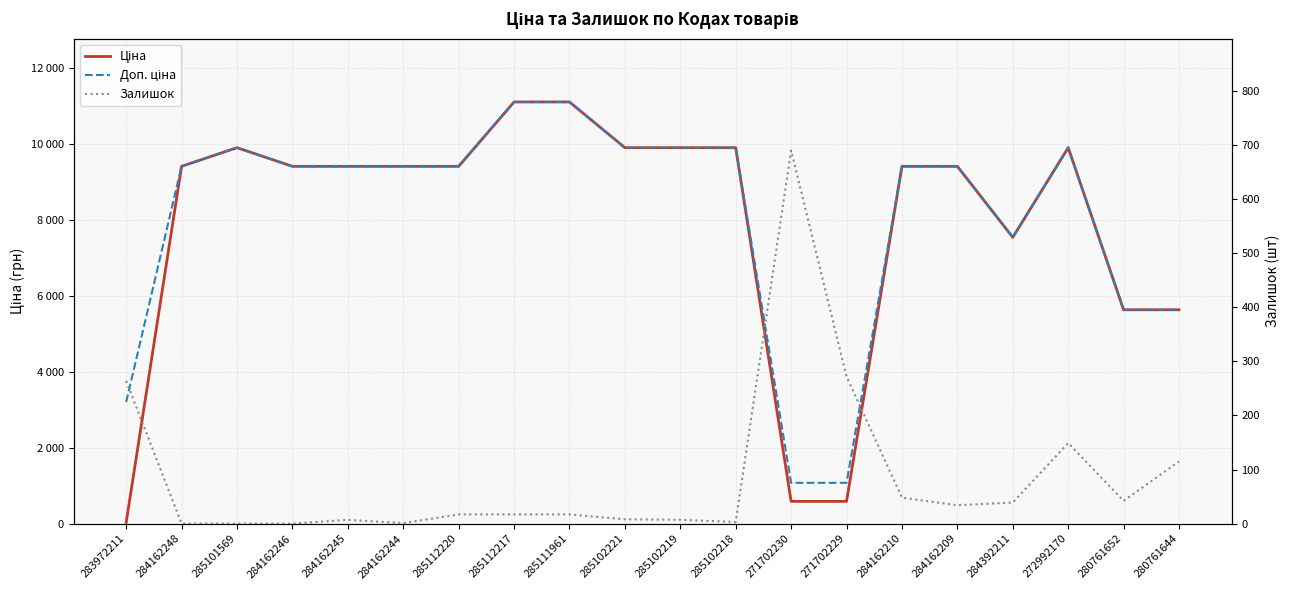

Reading right to left, list all the values displayed in this chart.

Ціна: 280761644=5636.0	280761652=5636.0	272992170=9908.5	284392211=7545.9	284162209=9416.9	284162210=9416.9	271702229=586.0	271702230=586.0	285102218=9908.5	285102219=9908.5	285102221=9908.5	285111961=11113.6	285112217=11113.6	285112220=9416.9	284162244=9416.9	284162245=9416.9	284162246=9416.9	285101569=9908.5	284162248=9416.9	283972211=32.0
Доп. ціна: 280761644=5636.0	280761652=5636.0	272992170=9908.5	284392211=7545.9	284162209=9416.9	284162210=9416.9	271702229=1074.5	271702230=1074.5	285102218=9908.5	285102219=9908.5	285102221=9908.5	285111961=11113.6	285112217=11113.6	285112220=9416.9	284162244=9416.9	284162245=9416.9	284162246=9416.9	285101569=9908.5	284162248=9416.9	283972211=3205.0
Залишок: 280761644=115.0	280761652=42.0	272992170=149.0	284392211=39.0	284162209=34.0	284162210=48.0	271702229=272.0	271702230=690.0	285102218=3.0	285102219=7.0	285102221=8.0	285111961=17.0	285112217=17.0	285112220=17.0	284162244=1.0	284162245=7.0	284162246=0.0	285101569=0.0	284162248=0.0	283972211=264.0